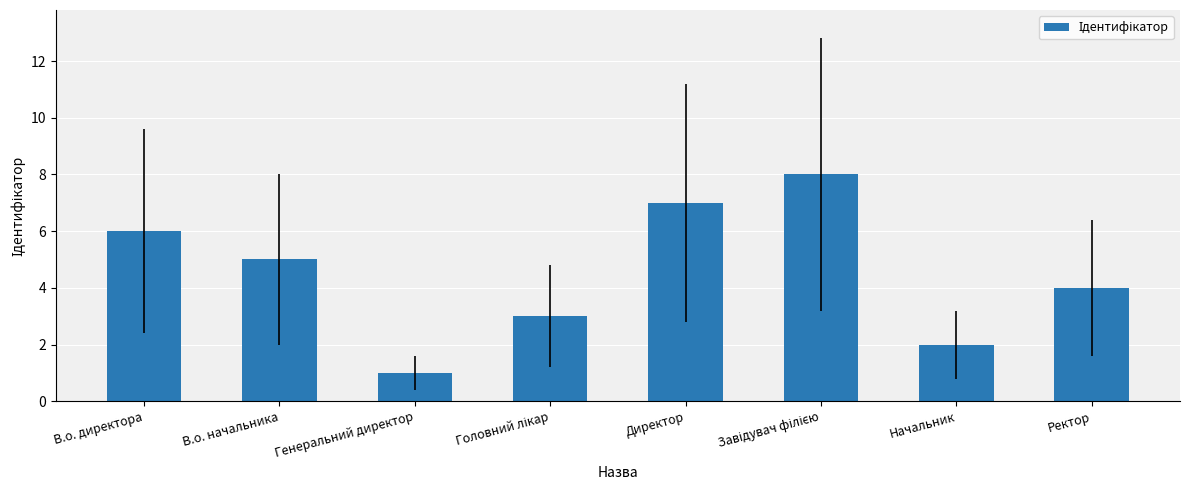

What is the value of the 4th bar from the left?

3